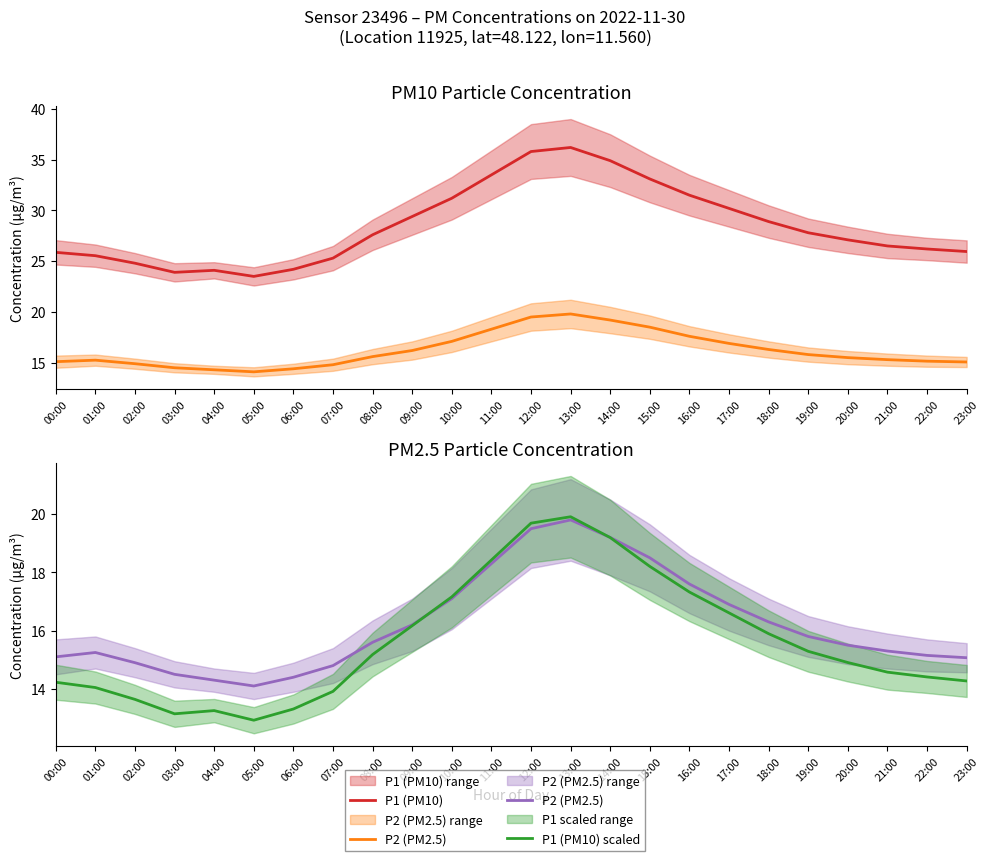

What is the spread (max minus min) of values at 19:00?

12.5